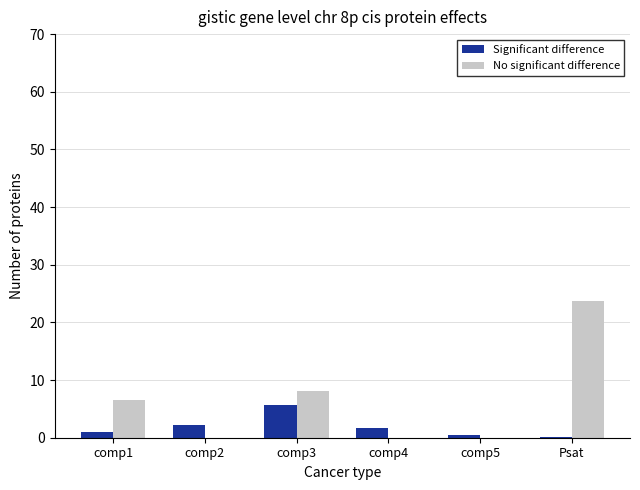

Which series has the largest range (max minus min)?

No significant difference